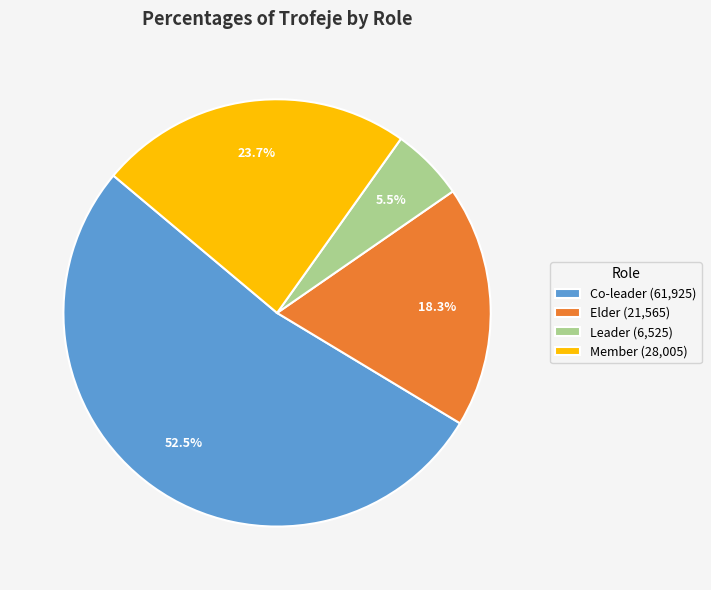

Is there a majority slice in this chart?

Yes